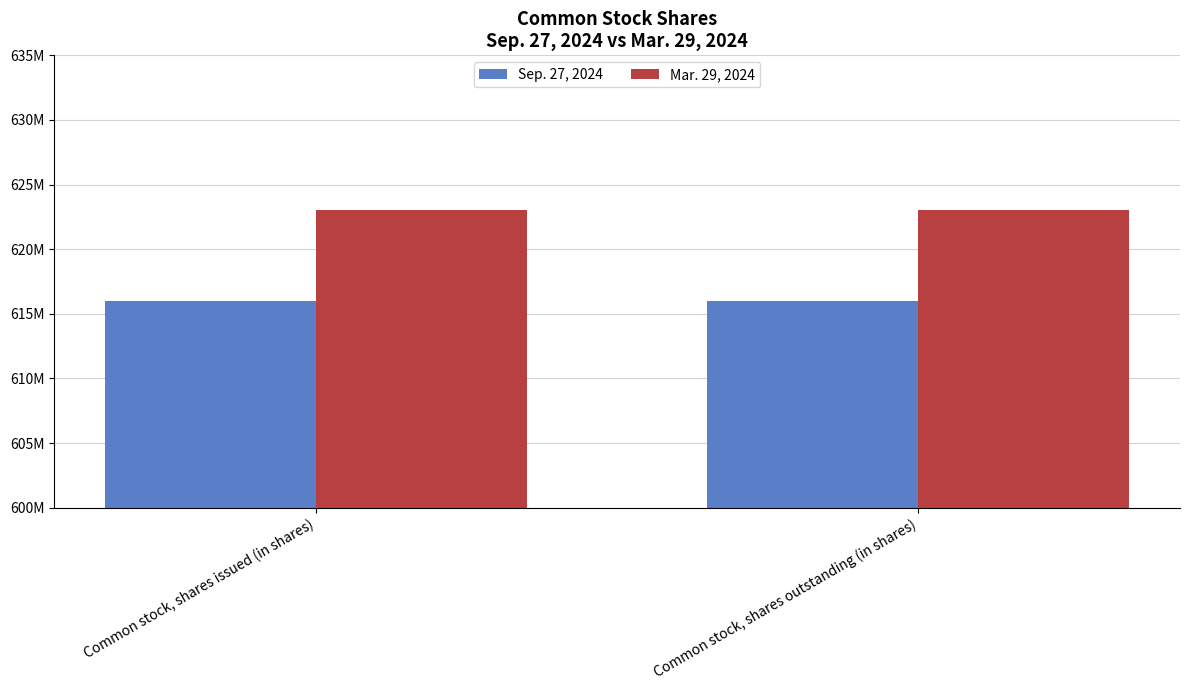

Rank the categories by Mar. 29, 2024 value from highest to lowest.

Common stock, shares issued (in shares), Common stock, shares outstanding (in shares)